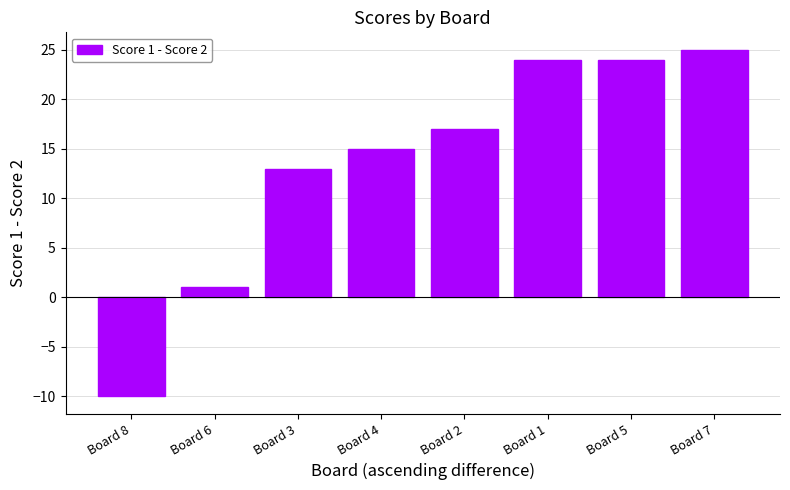

The chart shows a value of 40 at Board 5. True or false?

False